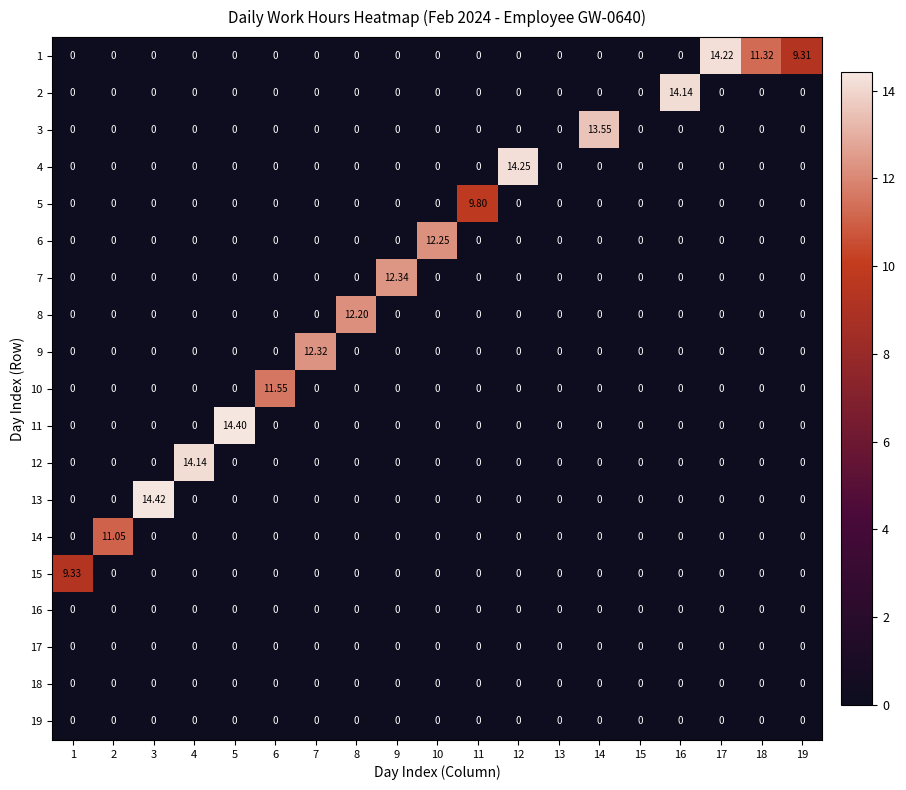

How many values in the 12 series exceed 0?

1